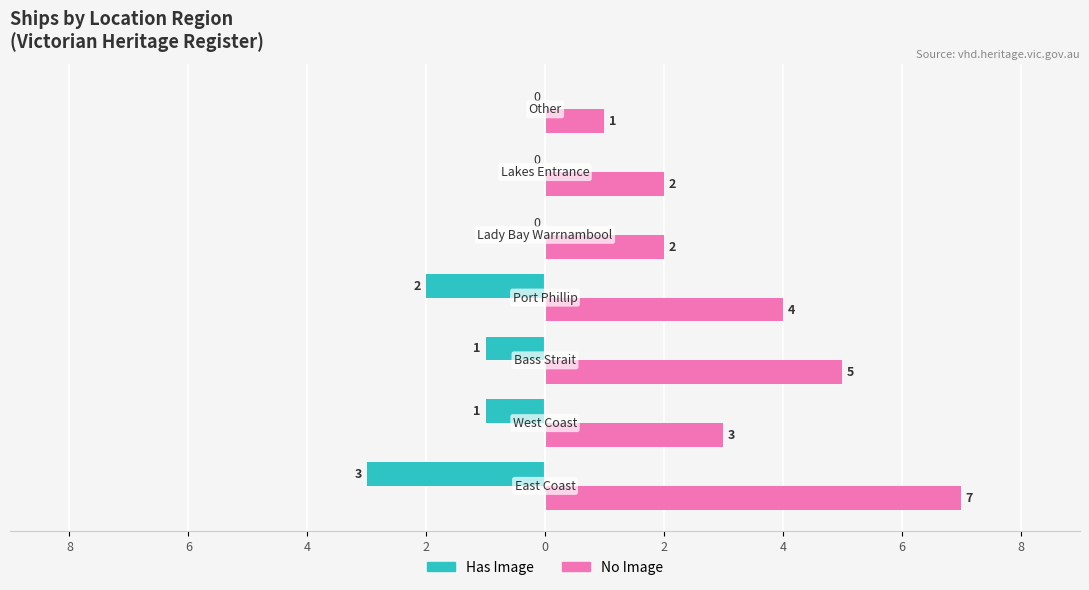

What are all the series names shown in the legend?

Has Image, No Image